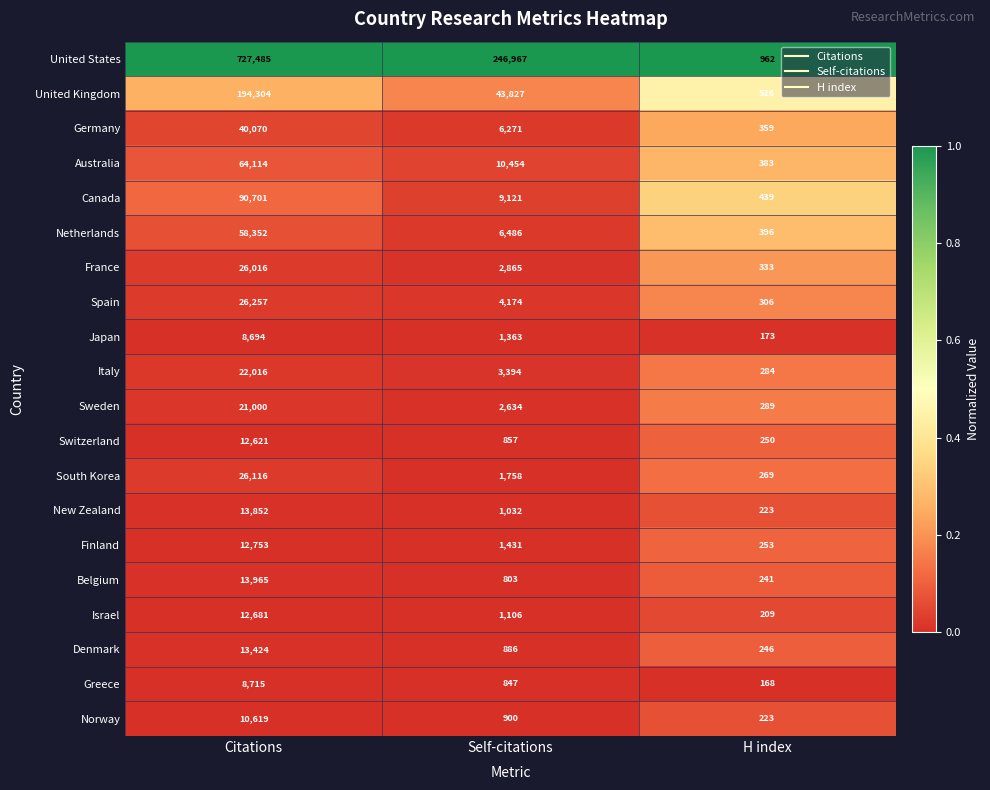

At Self-citations, list the series in order from smallest to largest.

Belgium, Greece, Switzerland, Denmark, Norway, New Zealand, Israel, Japan, Finland, South Korea, Sweden, France, Italy, Spain, Germany, Netherlands, Canada, Australia, United Kingdom, United States